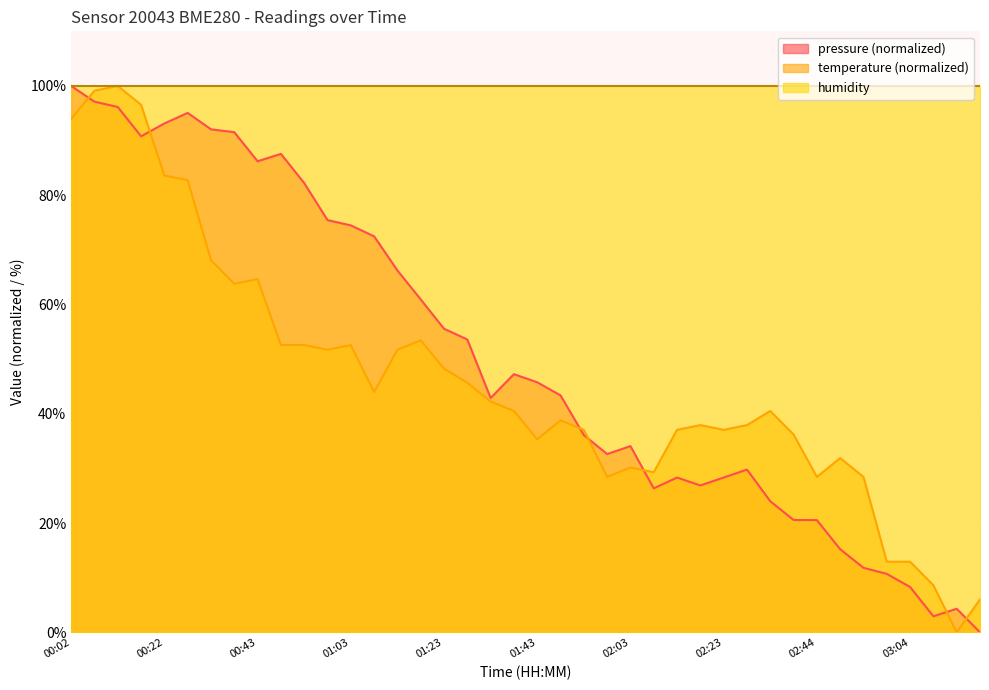

Is the value of temperature at 02:49 greater than the value of pressure at 01:53?

No